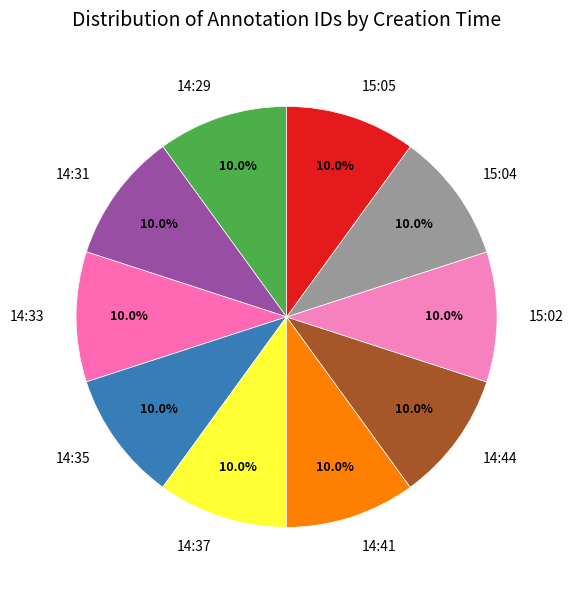

Does any single category account for the majority?

No